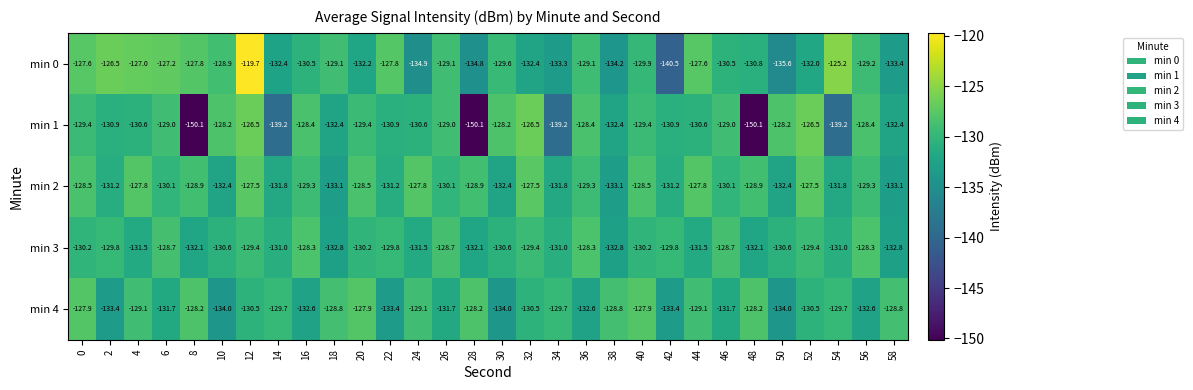

At 34, list the series in order from smallest to largest.

min 1, min 0, min 2, min 3, min 4